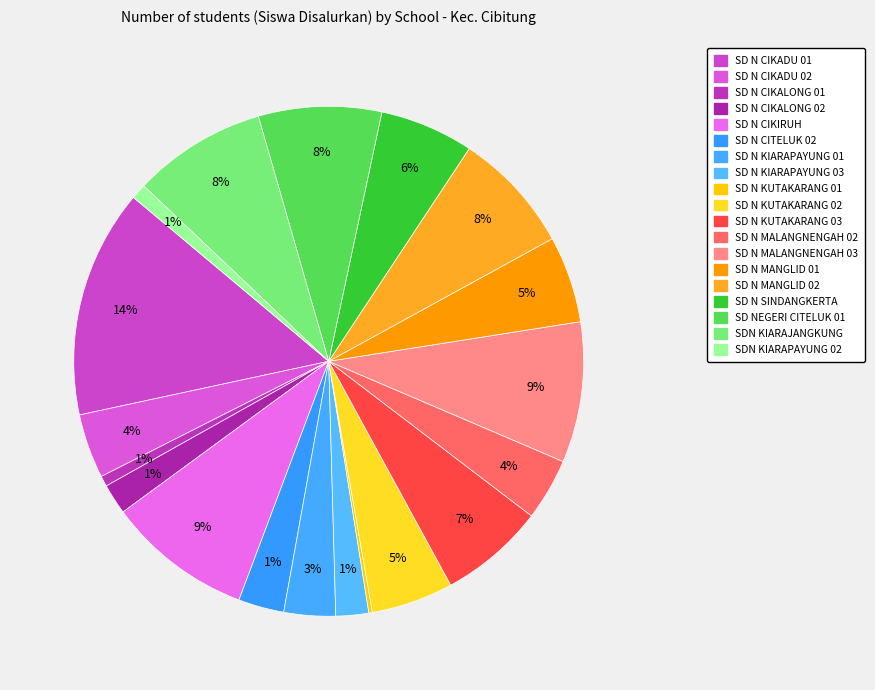

Does any single category account for the majority?

No